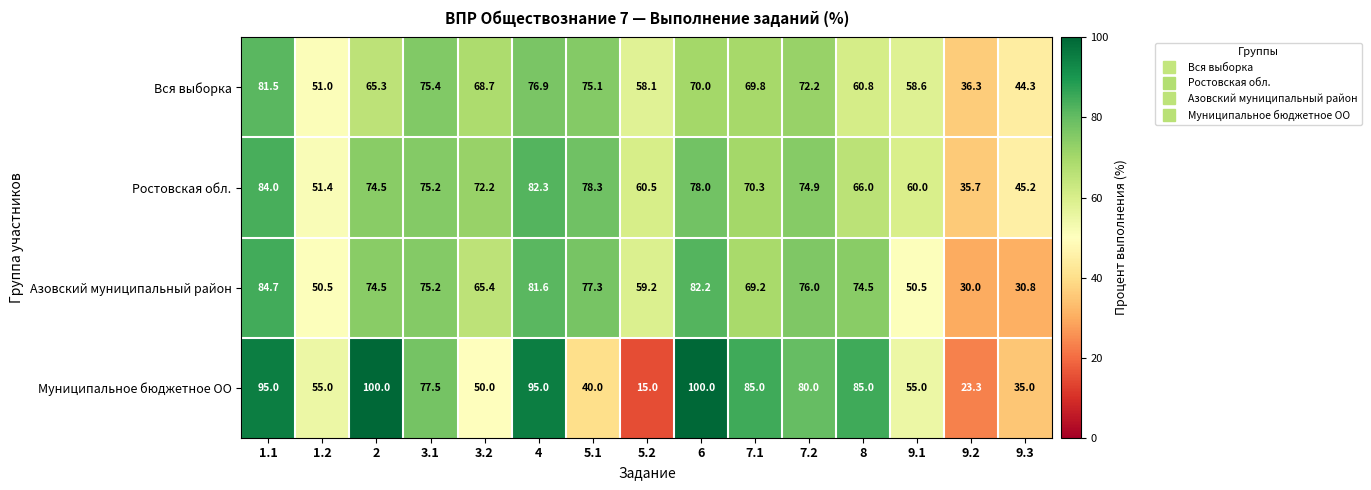

What is the difference between the maximum and minimum values in the Ростовская обл. series?

48.3